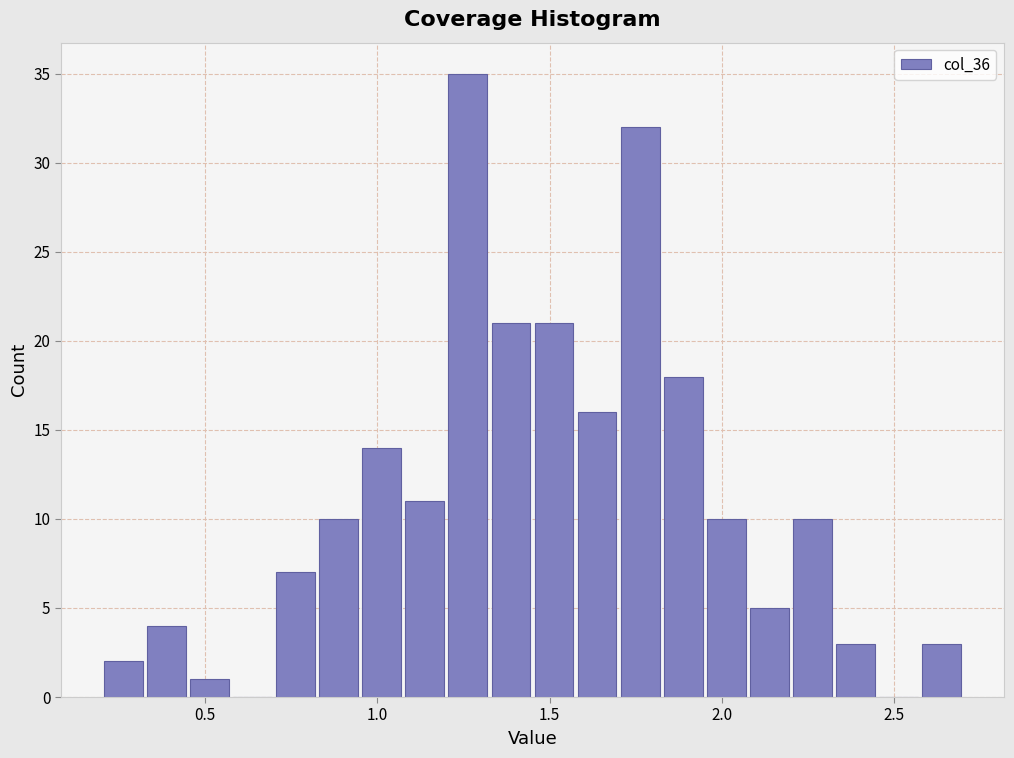

Read against the x-axis, roughly where is the centre of the tallest bar?

1.25